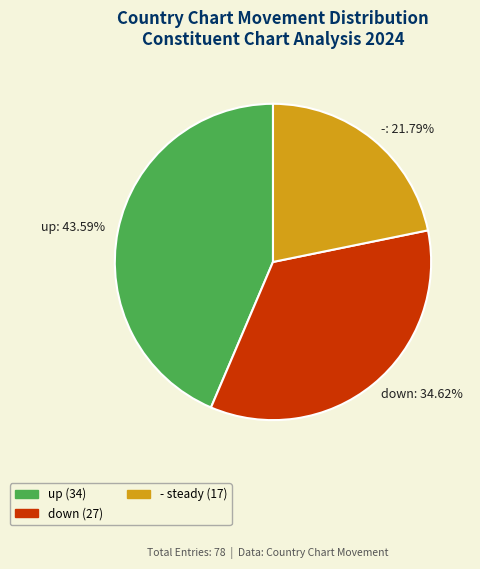

True or false: up accounts for 44% of the total.

True